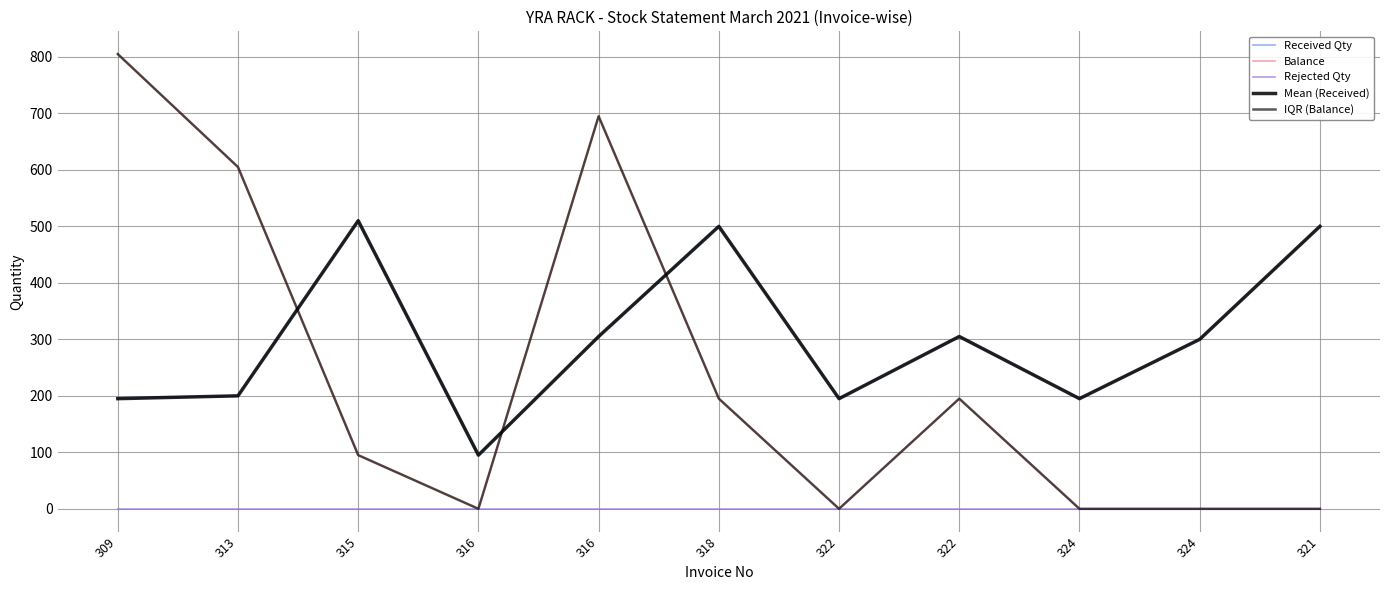

Does the chart have visible grid lines?

Yes